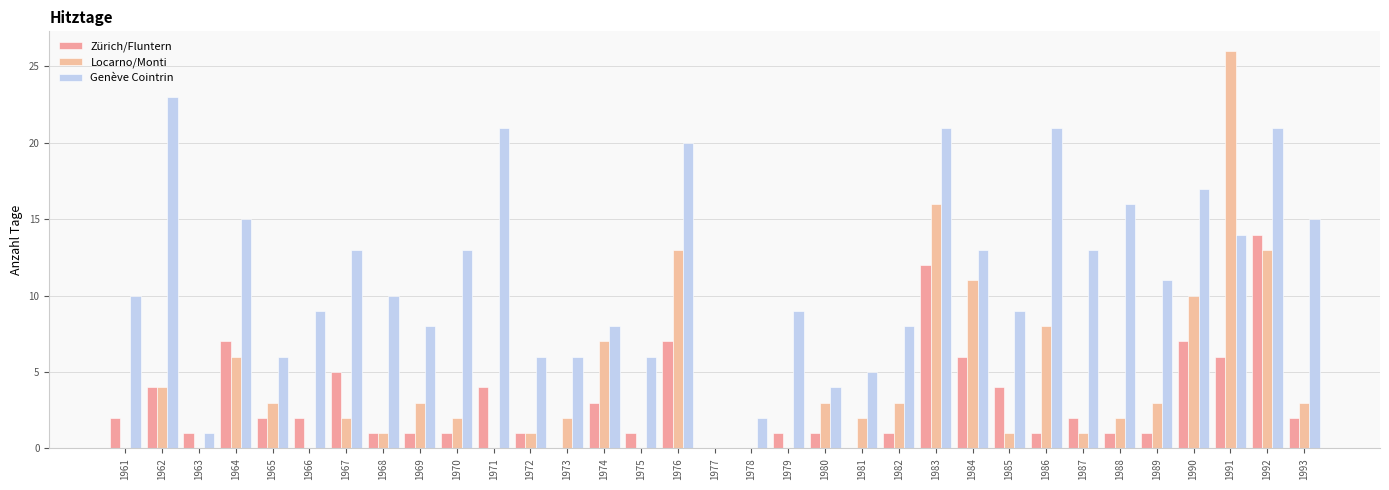

How many data points does each series have?

33